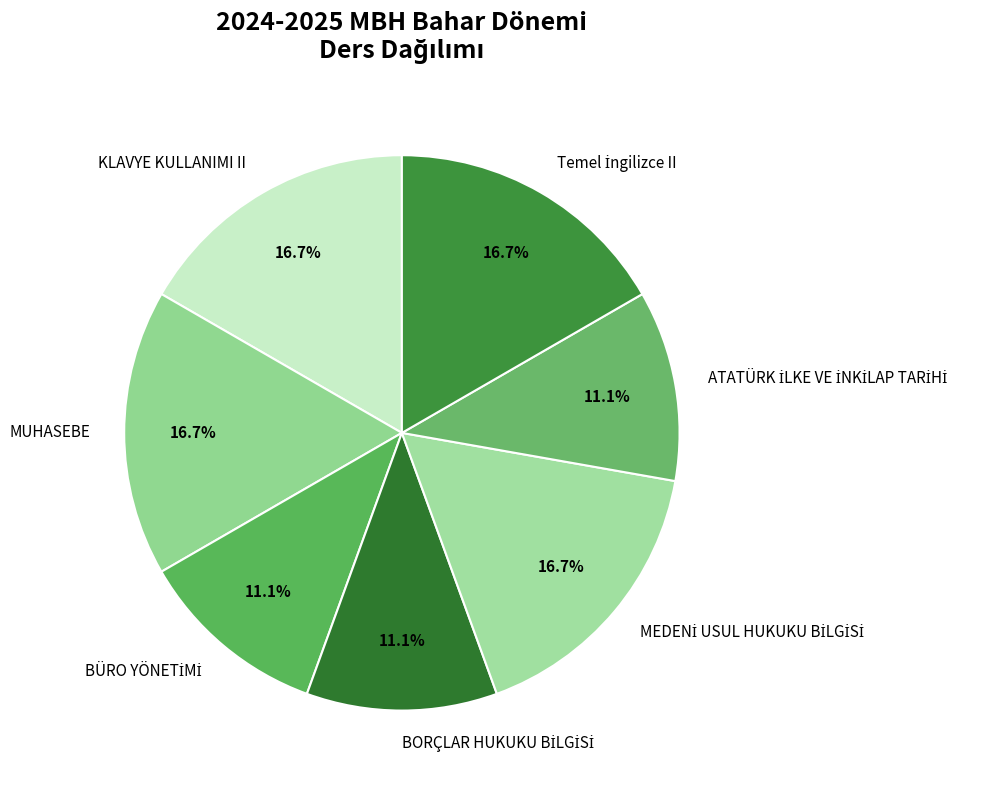

Does any single category account for the majority?

No